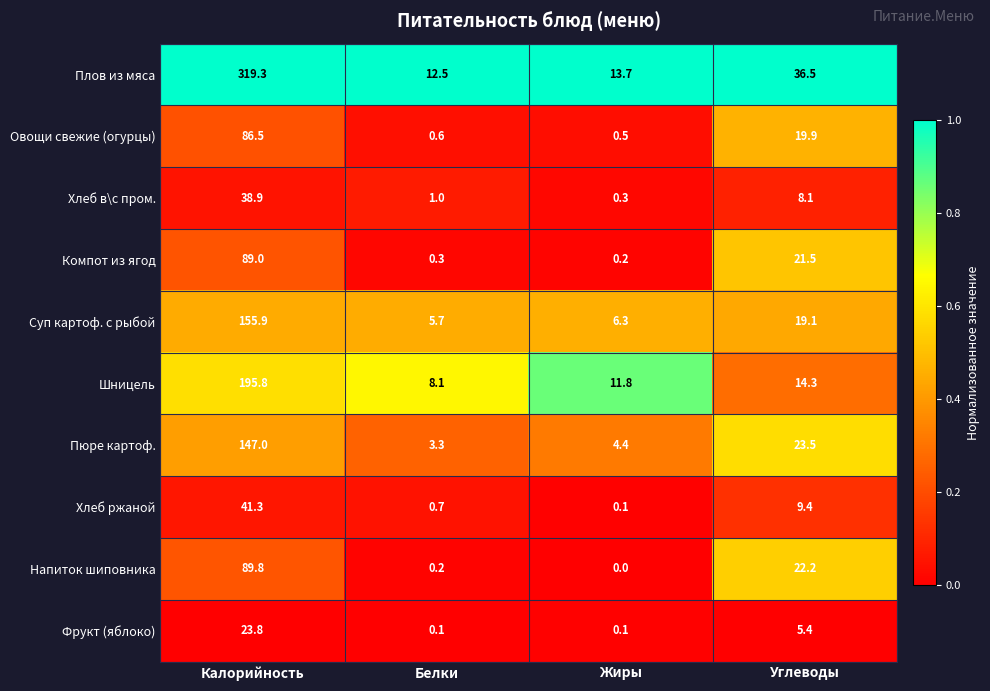

Count the number of categories in the chart.

4